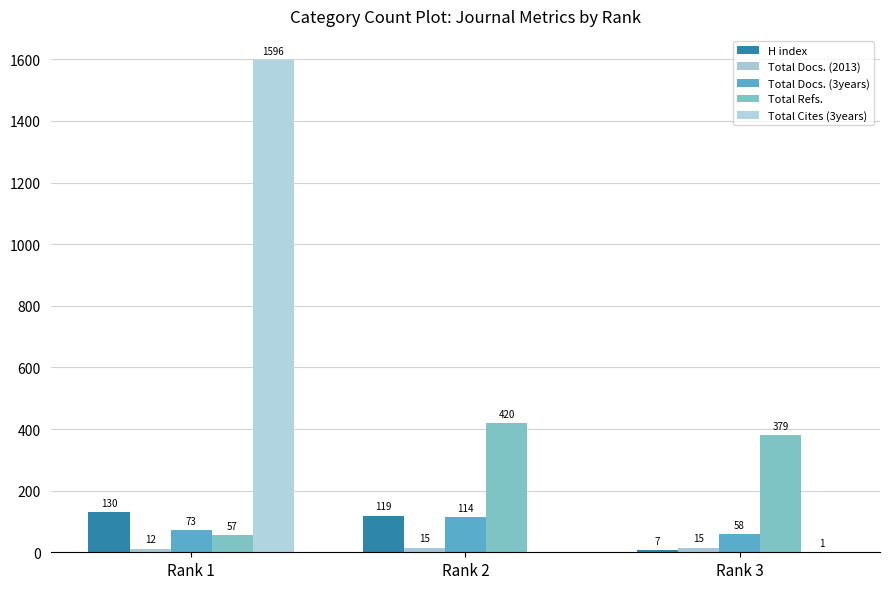

Reading left to right, list all the values displayed in this chart.

H index: 130	119	7
Total Docs. (2013): 12	15	15
Total Docs. (3years): 73	114	58
Total Refs.: 57	420	379
Total Cites (3years): 1596	0	1